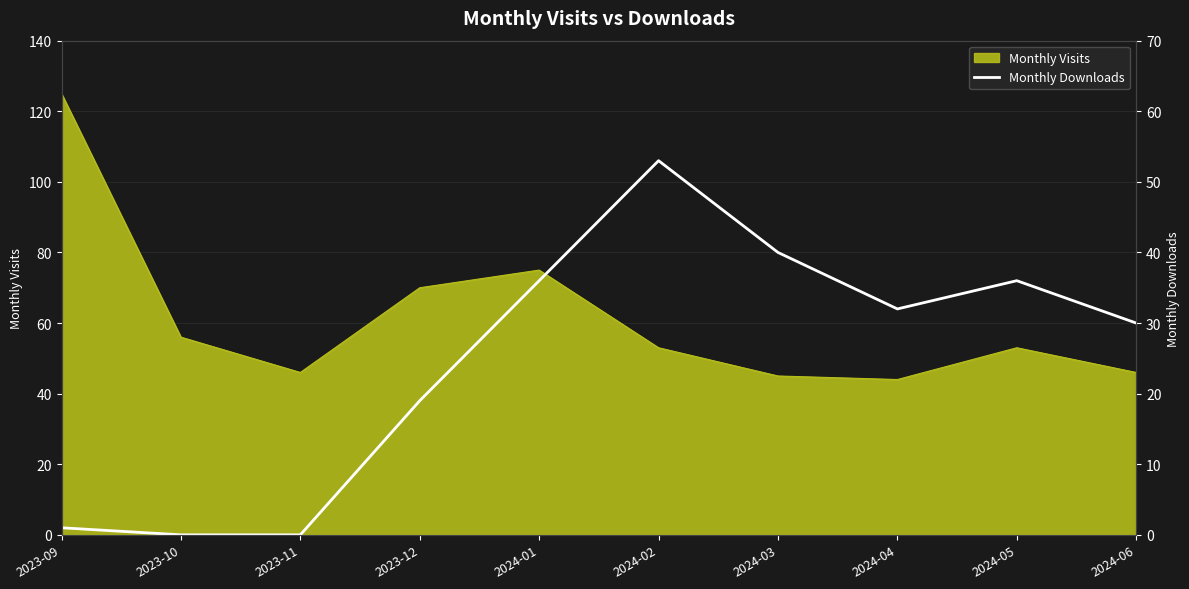

What position from the right is 2024-02?

5